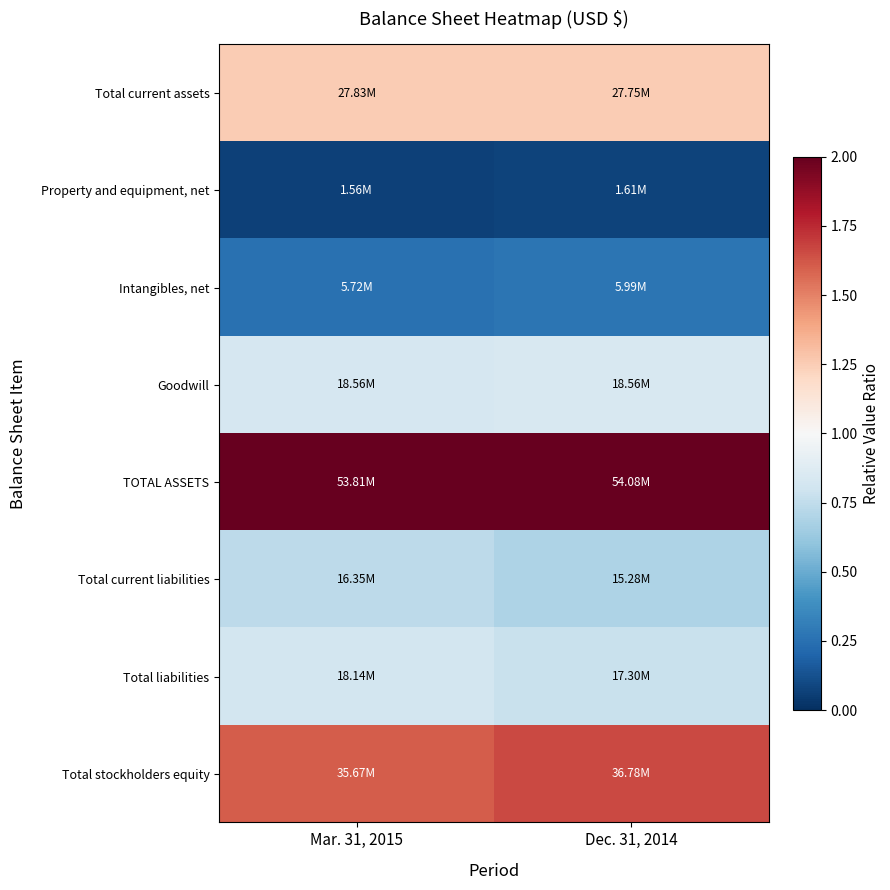

Which series has the widest spread of values?

Total stockholders equity